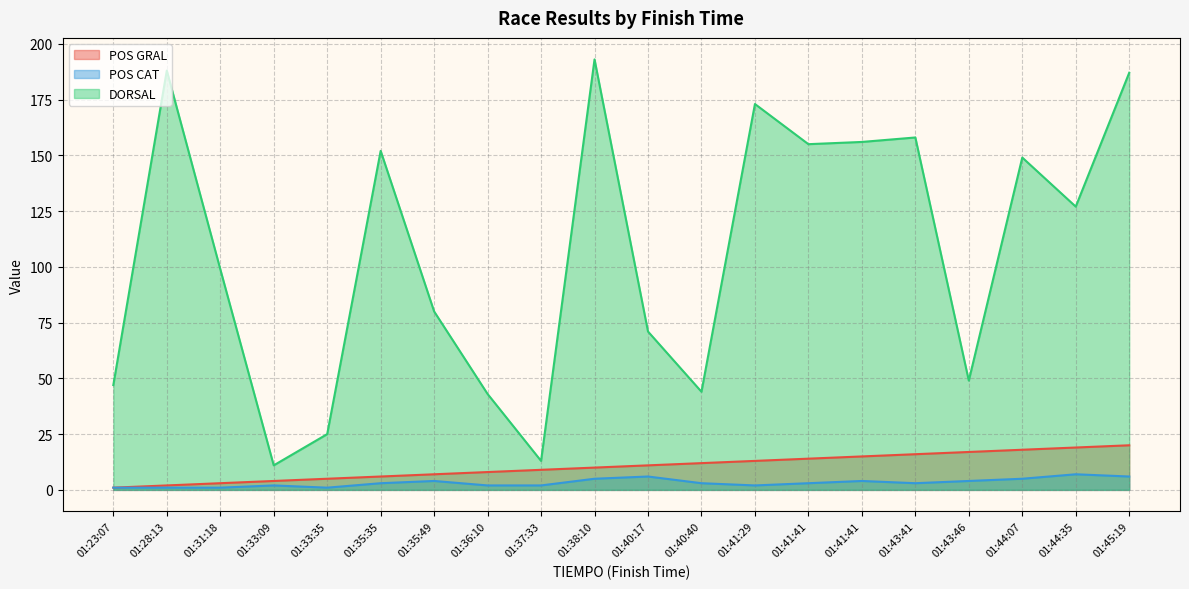

The value of DORSAL at 01:45:19 is 246. True or false?

False